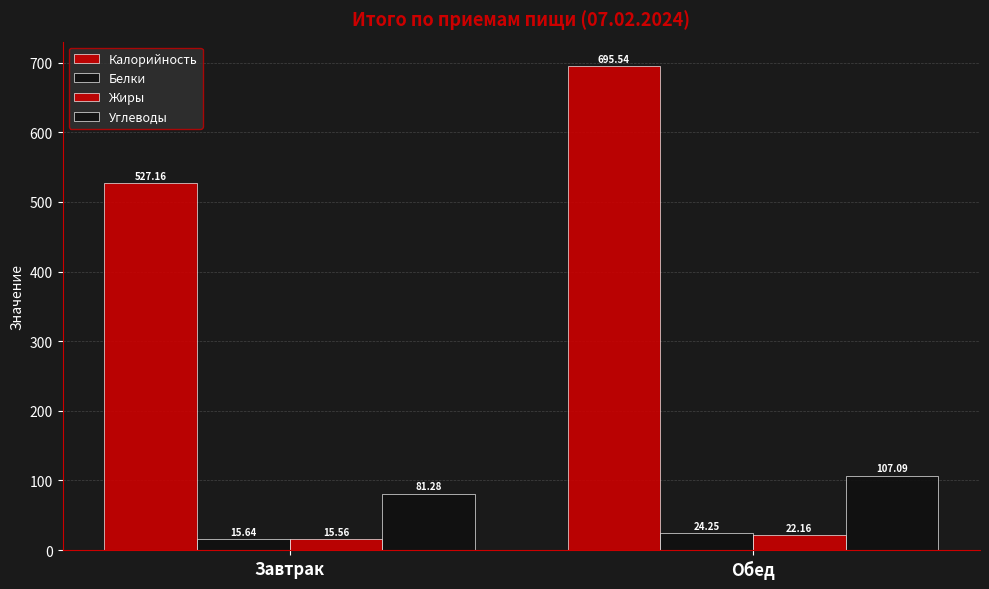

What is the sum of the Жиры values at Обед and Завтрак?

37.7